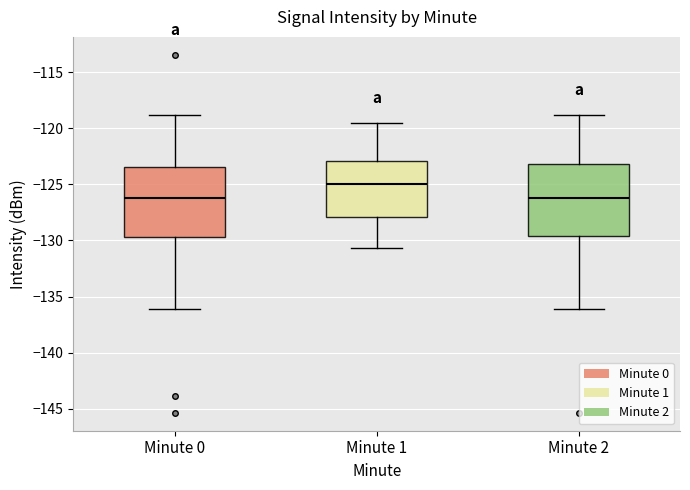

Which box's median line is the highest?

Minute 1